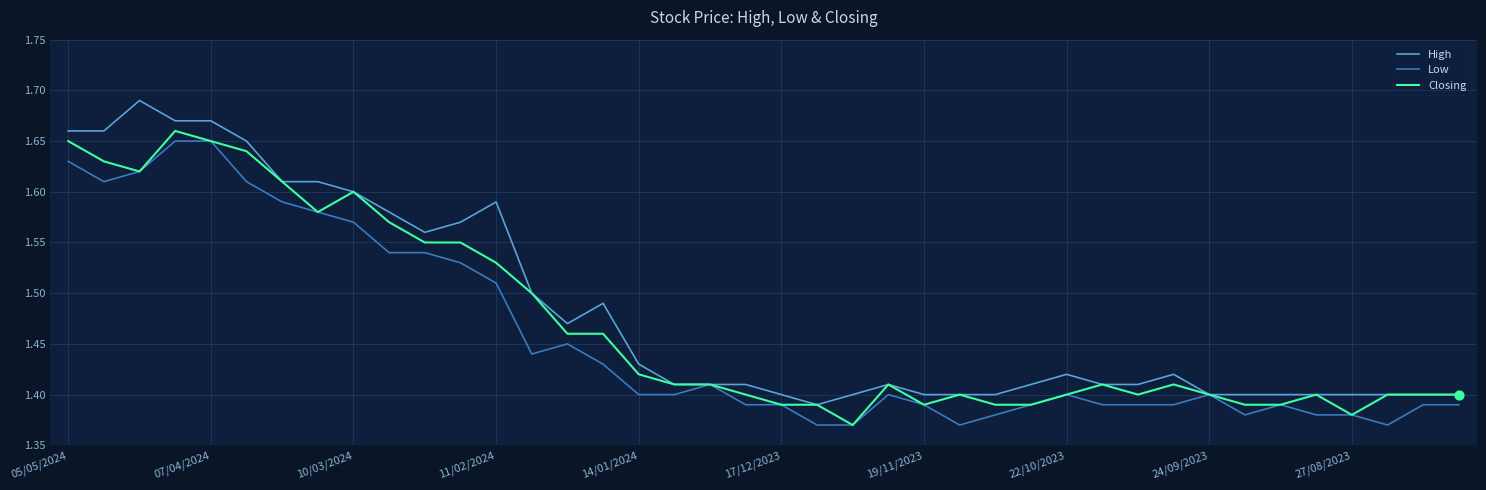

Which series has the largest total across all categories?

High